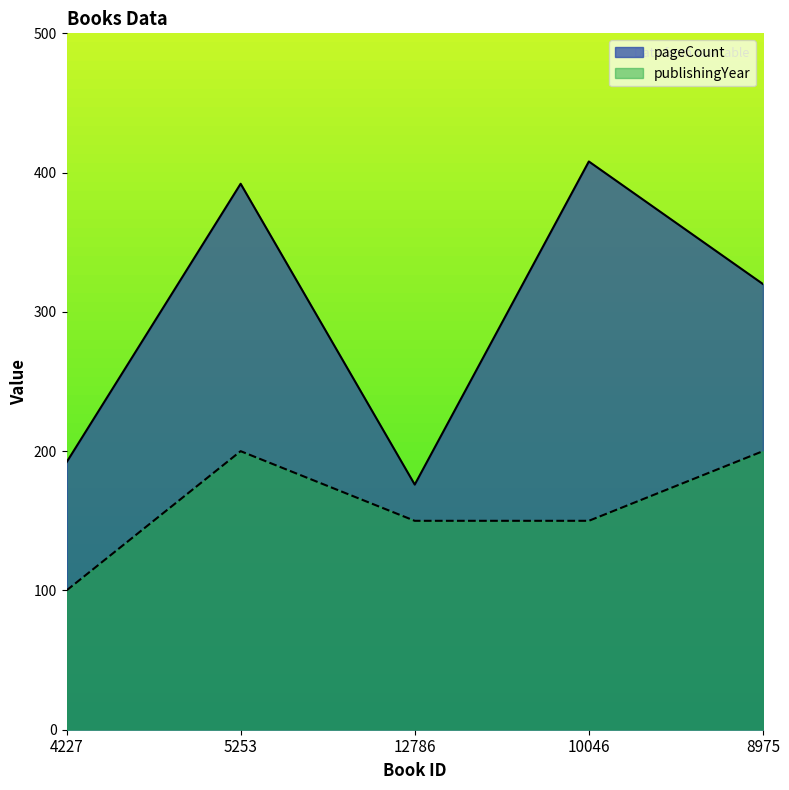

How many values in the pageCount series exceed 320?

2